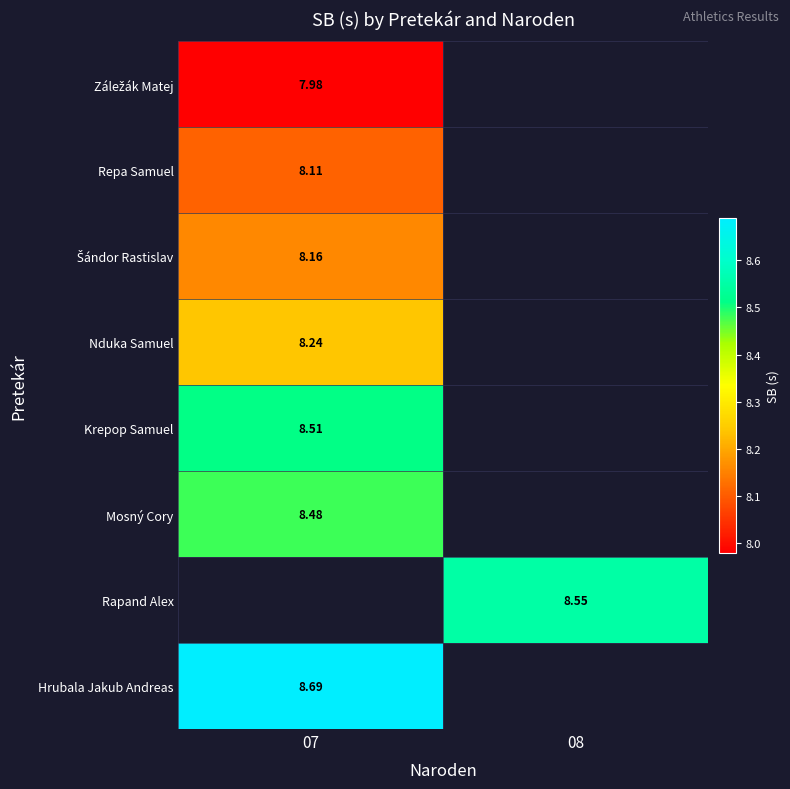

What is the minimum value shown in the chart?

8.0